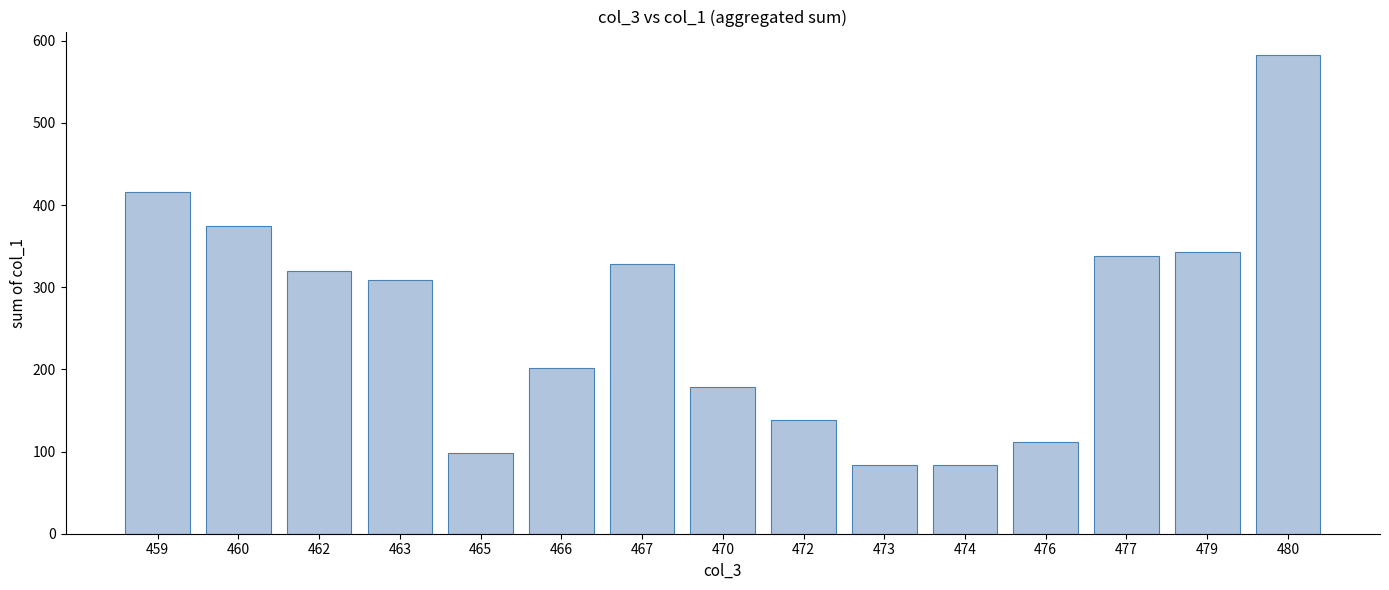

What value does the data have at 473?

84